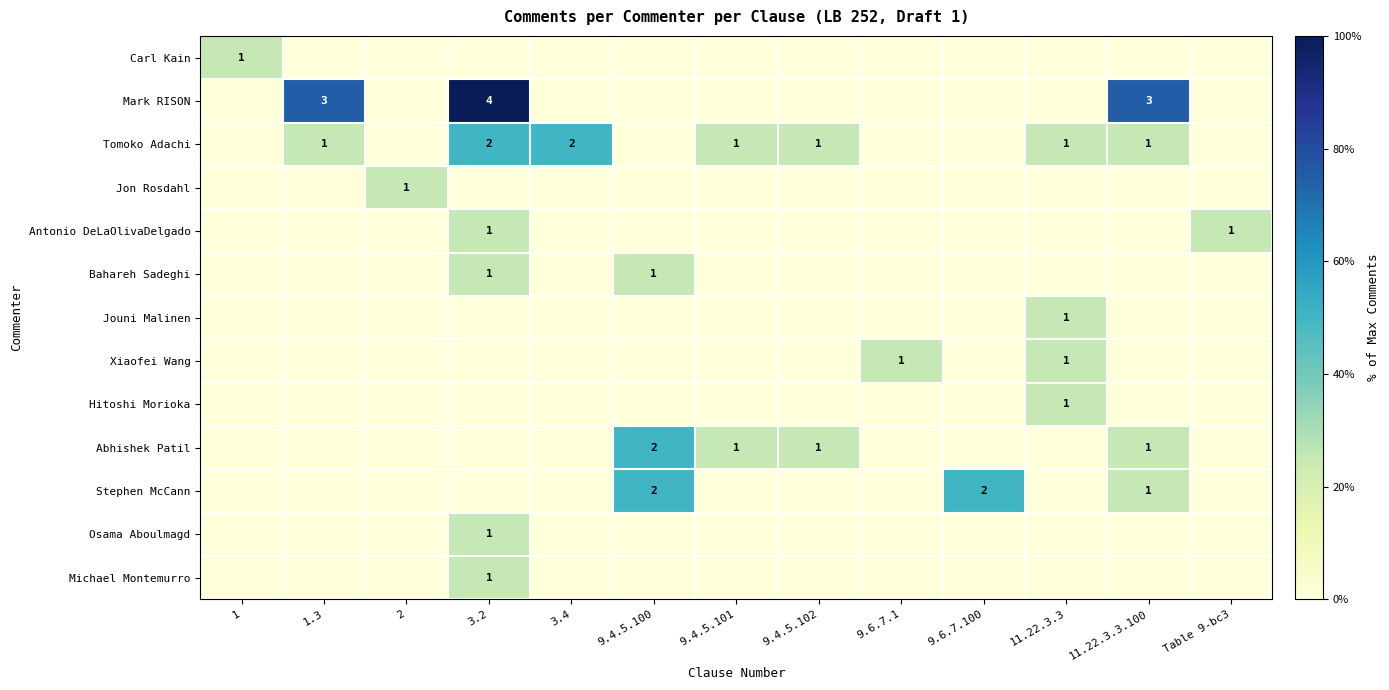

Which label corresponds to the smallest value in the chart?

1.3